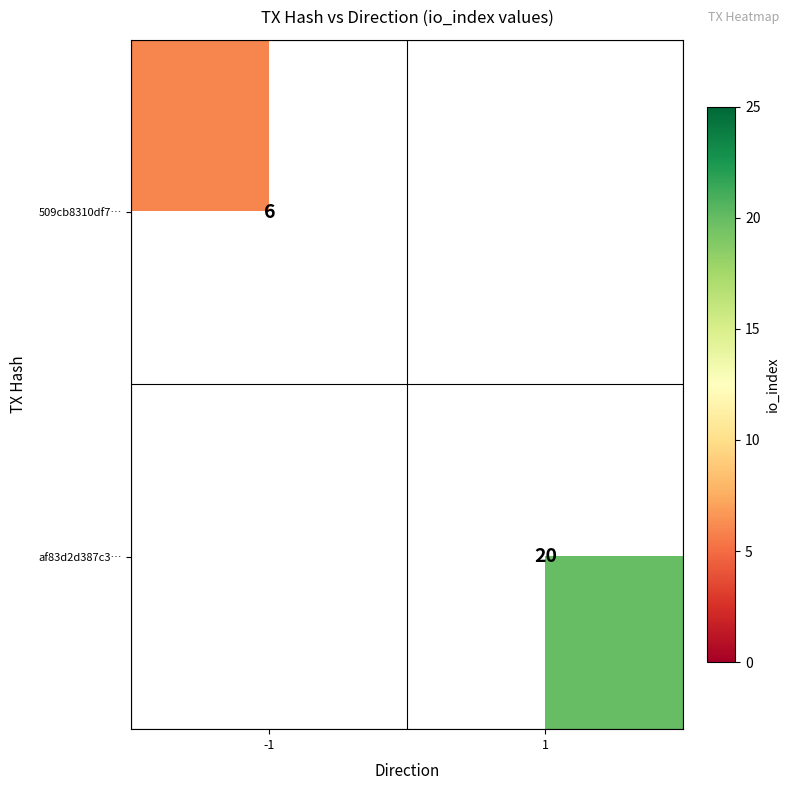

The value of 509cb8310df7… at -1 is 4. True or false?

False